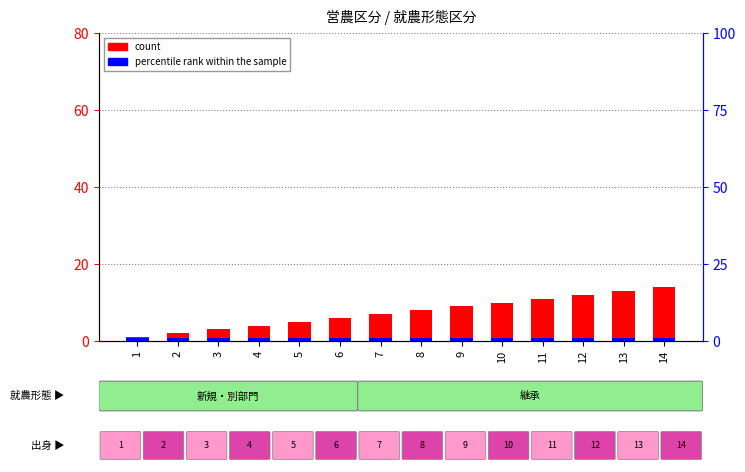

At which label does count first exceed 8?

9